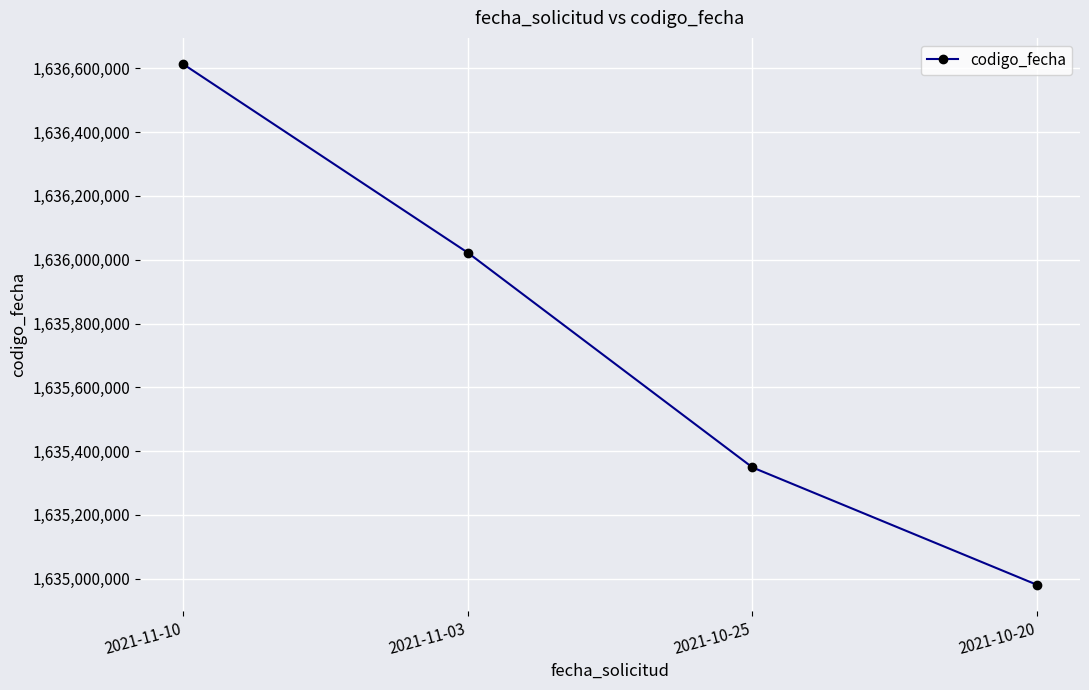

What is the label of the 1st point from the left?

2021-11-10